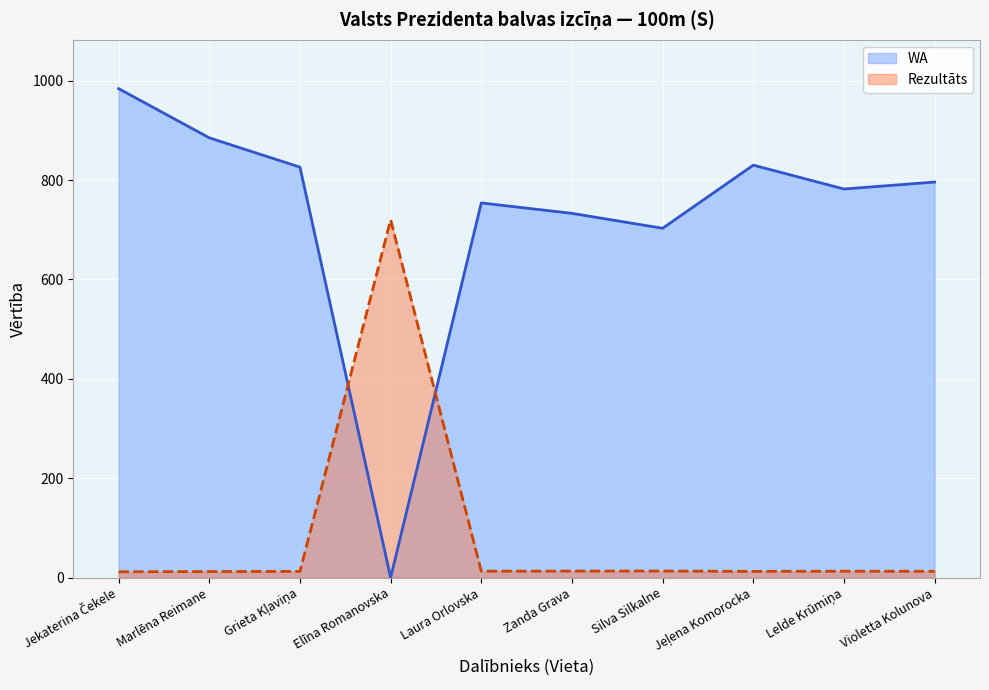

Rank the series by their average value, from lowest to highest.

Rezultāts, WA